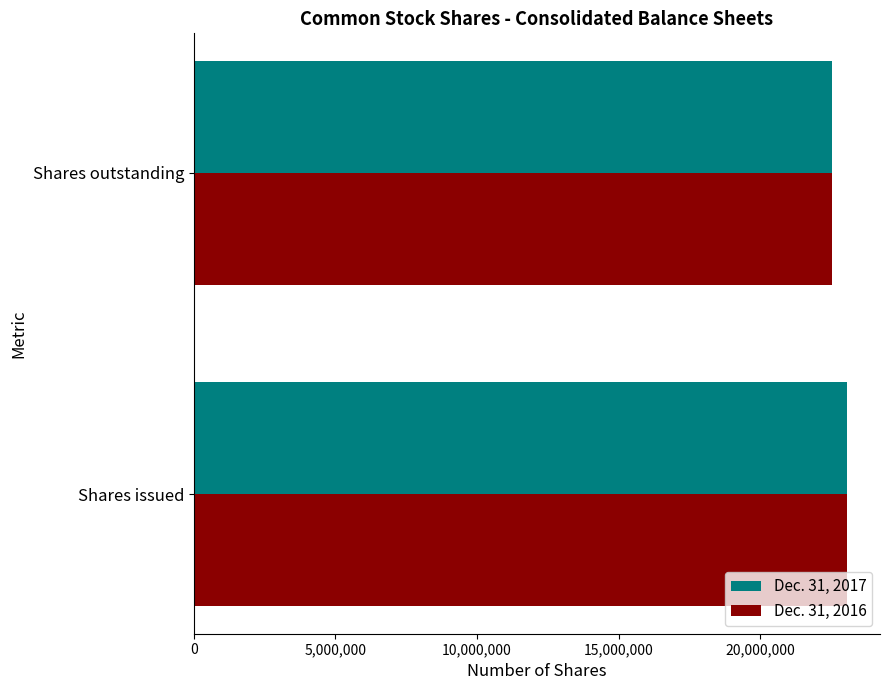

Rank the categories by Dec. 31, 2017 value from highest to lowest.

Shares issued, Shares outstanding